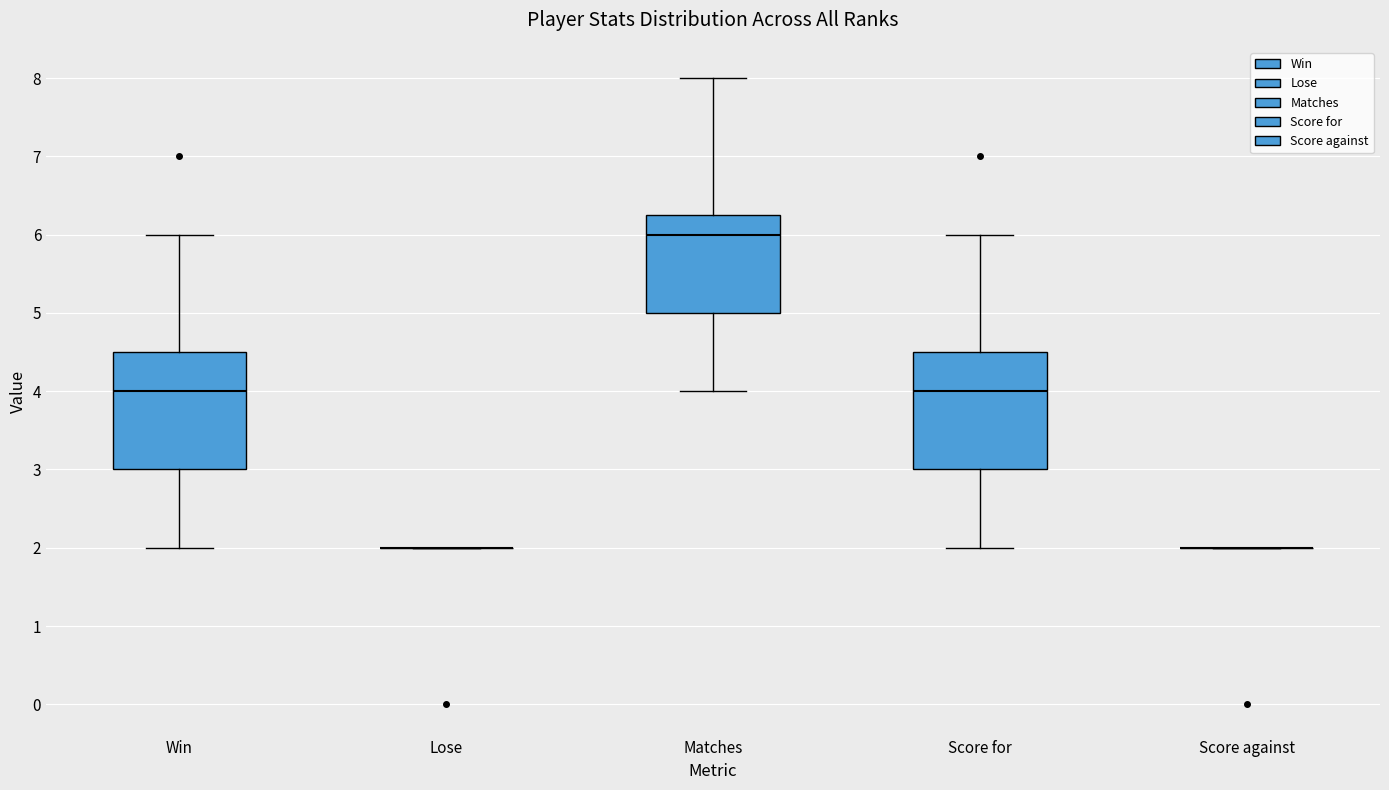

Reading left to right, transcribe this box plot: for each box, give where its median line is, the range the box spans, and where its two whiskers end, as read against the y-axis. The values are not printed on the chart, so give them approximately, as read against the axis.

Win: median 4.0, box 3.0 to 4.5, whiskers 2.0 to 6.0
Lose: box collapsed to a line at 2.0, whiskers 2.0 to 2.0
Matches: median 6.0, box 5.0 to 6.3, whiskers 4.0 to 8.0
Score for: median 4.0, box 3.0 to 4.5, whiskers 2.0 to 6.0
Score against: box collapsed to a line at 2.0, whiskers 2.0 to 2.0